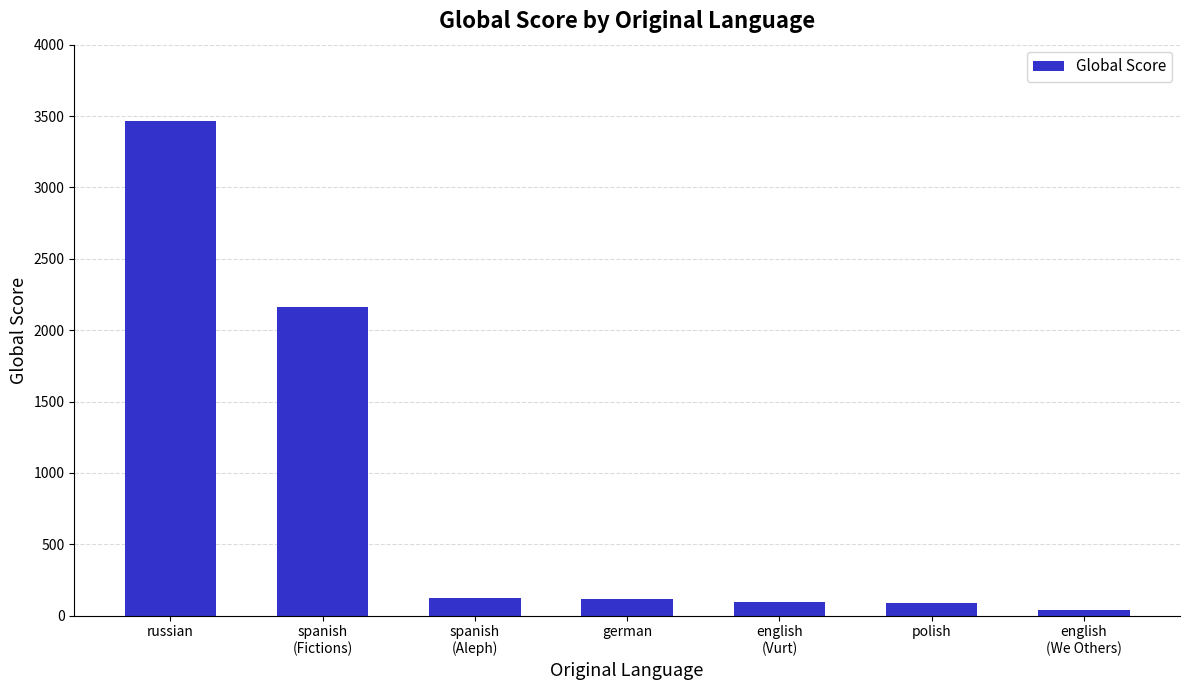

Is it true that the value at russian is 1523?

False